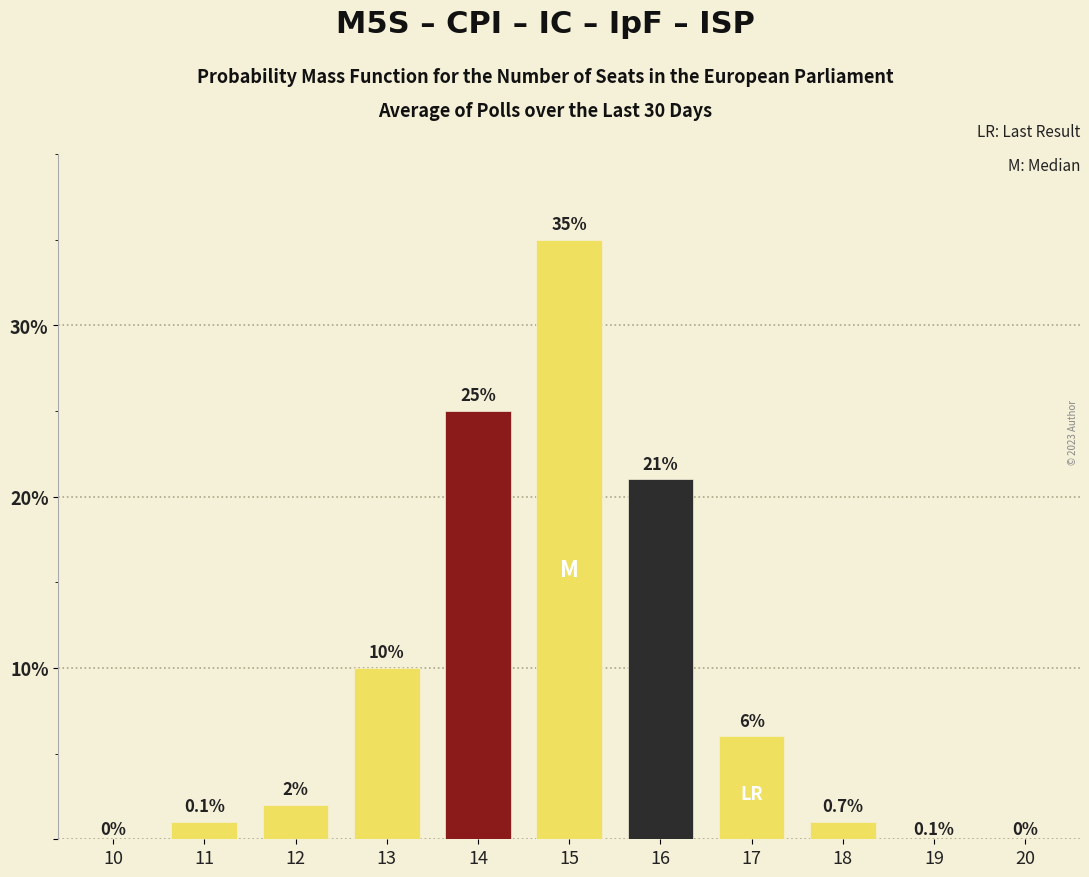

Reading left to right, list all the values displayed in this chart.

10=0	11=1	12=2	13=10	14=25	15=35	16=21	17=6	18=1	19=0	20=0